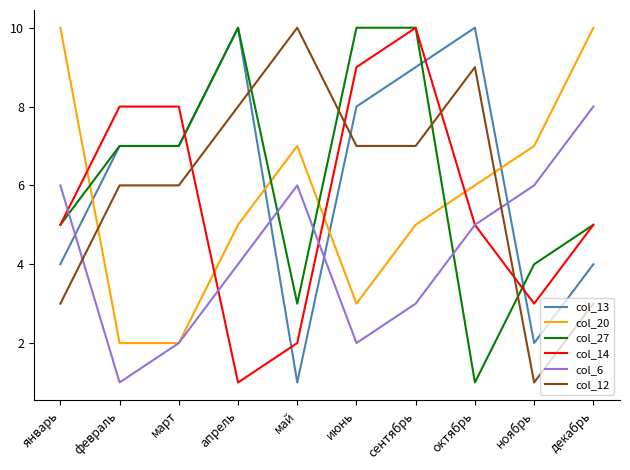

Is the value of col_14 at февраль greater than the value of col_12 at ноябрь?

Yes